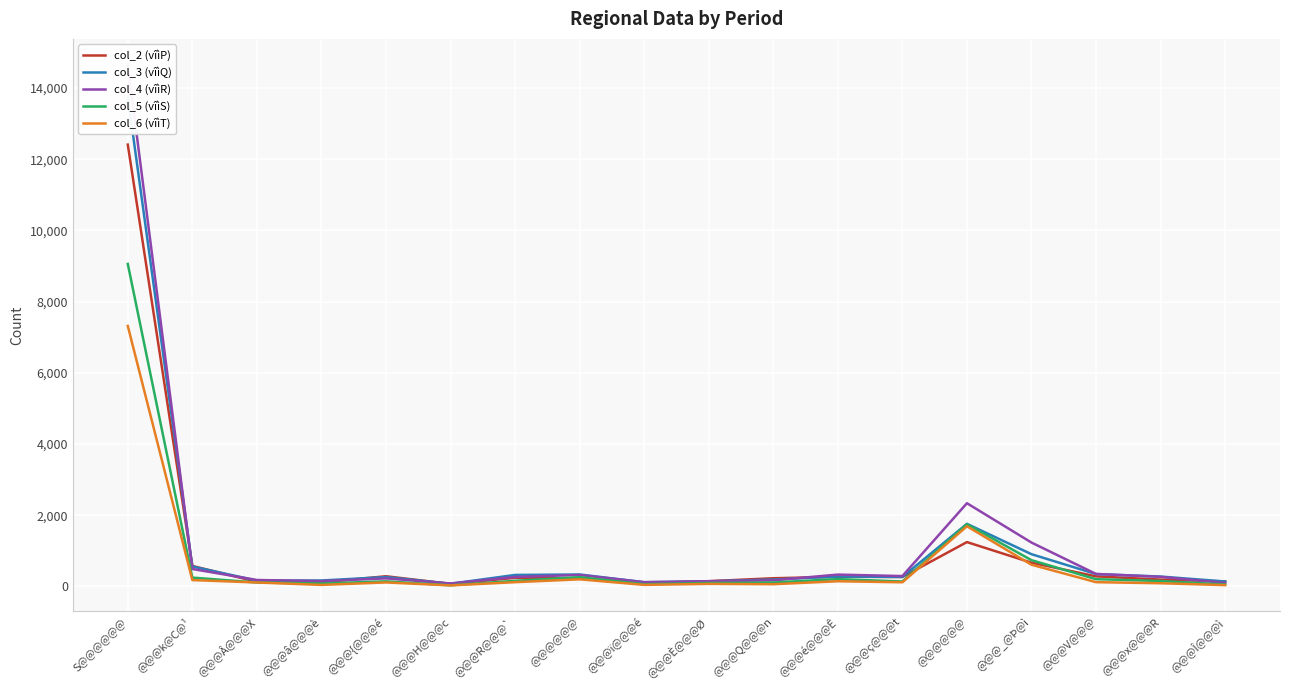

Where does the col_5 (vîìS) series first go above 150?

S@@@@@@